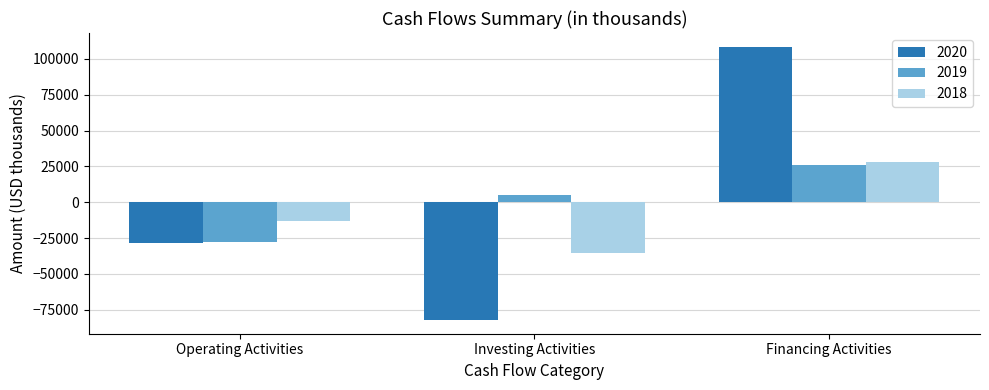

At which label is 2019 closest to -978?

Investing Activities